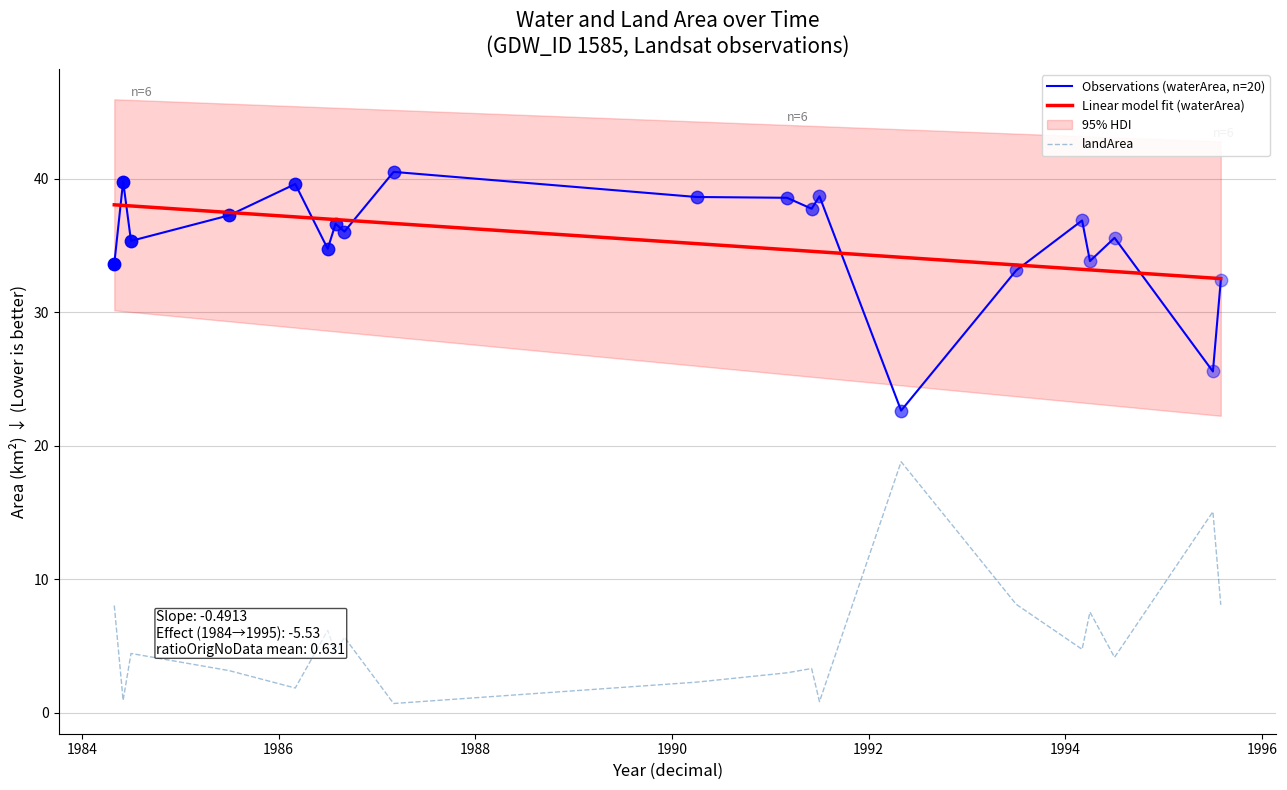

True or false: Observations (waterArea, n=20) and landArea cross at least once.

False